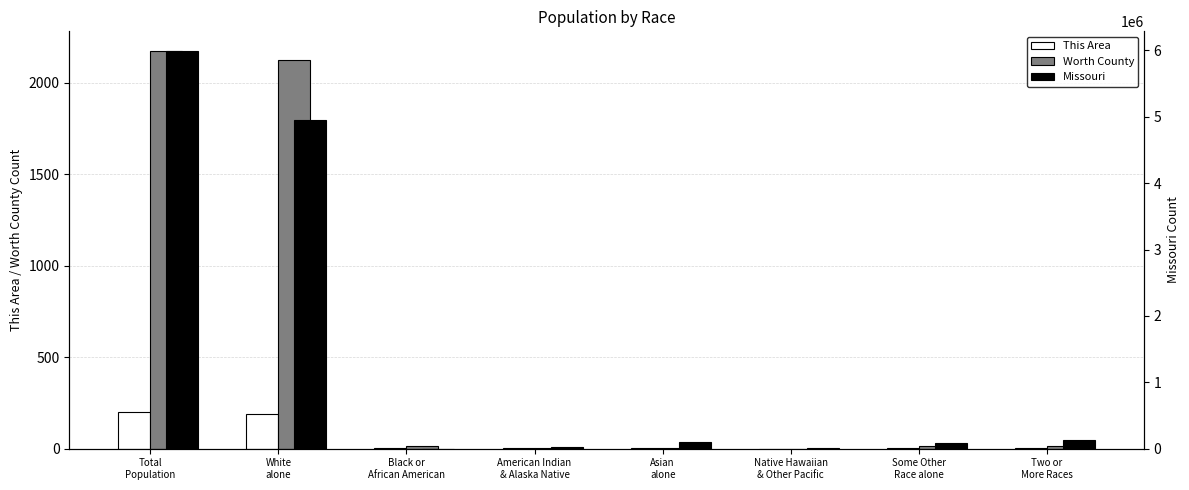

True or false: This Area has a value of 88 at Native Hawaiian
& Other Pacific.

False